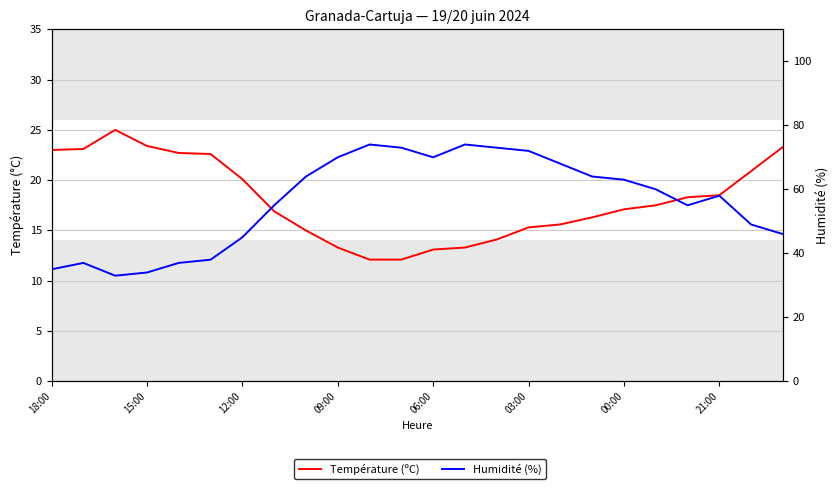

How many lines are shown in the chart?

2